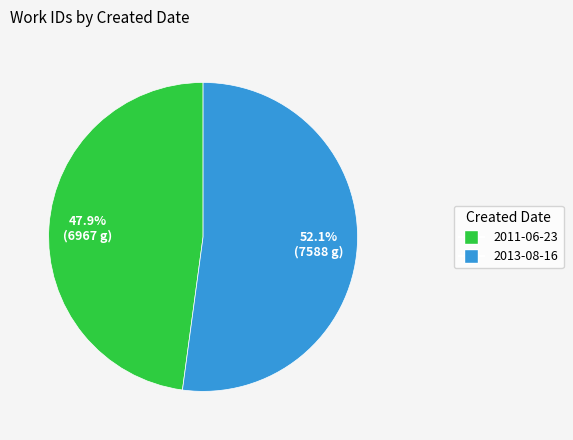

True or false: 2011-06-23 accounts for 48% of the total.

True